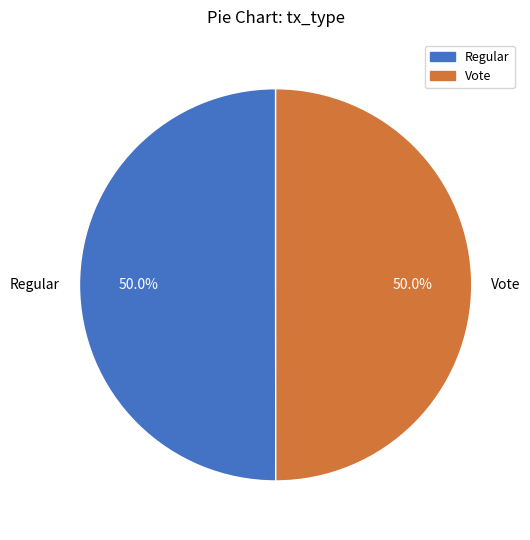

To the nearest percent, what is the combined percentage of Regular and Vote?

100%